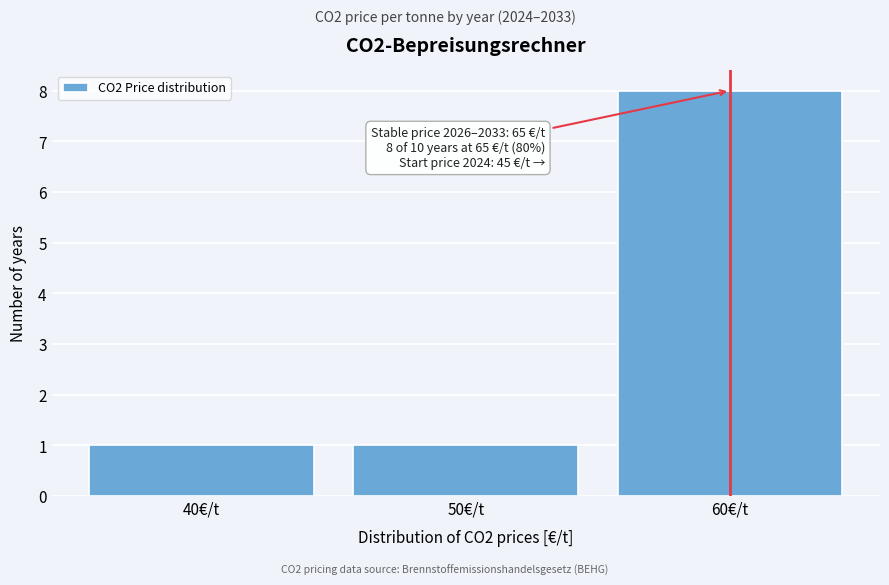

Reading left to right, extract all data points from this chart.

1	1	8